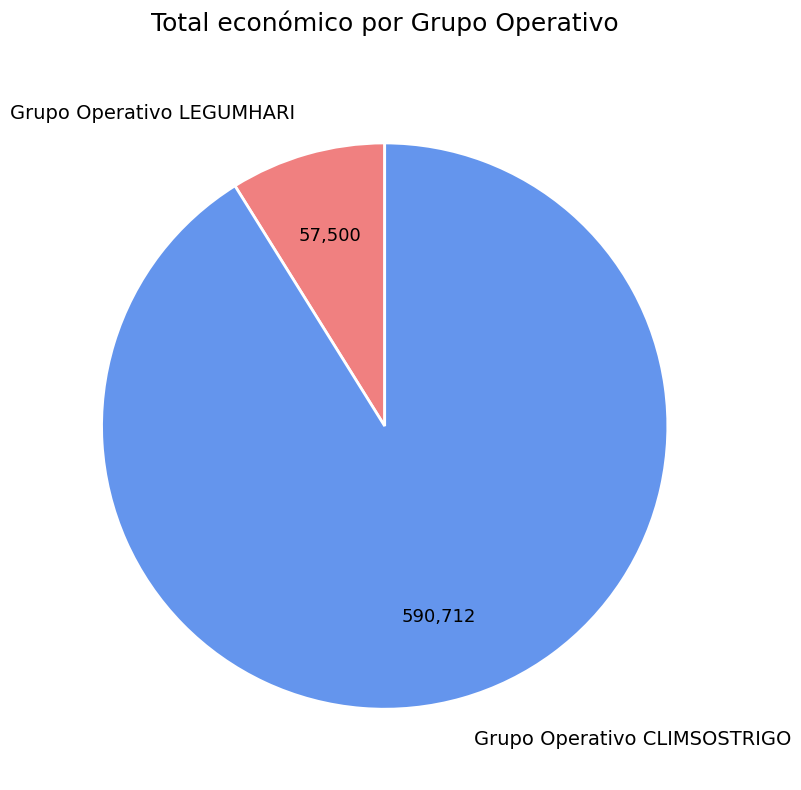

Which slice is the largest?

Grupo Operativo CLIMSOSTRIGO